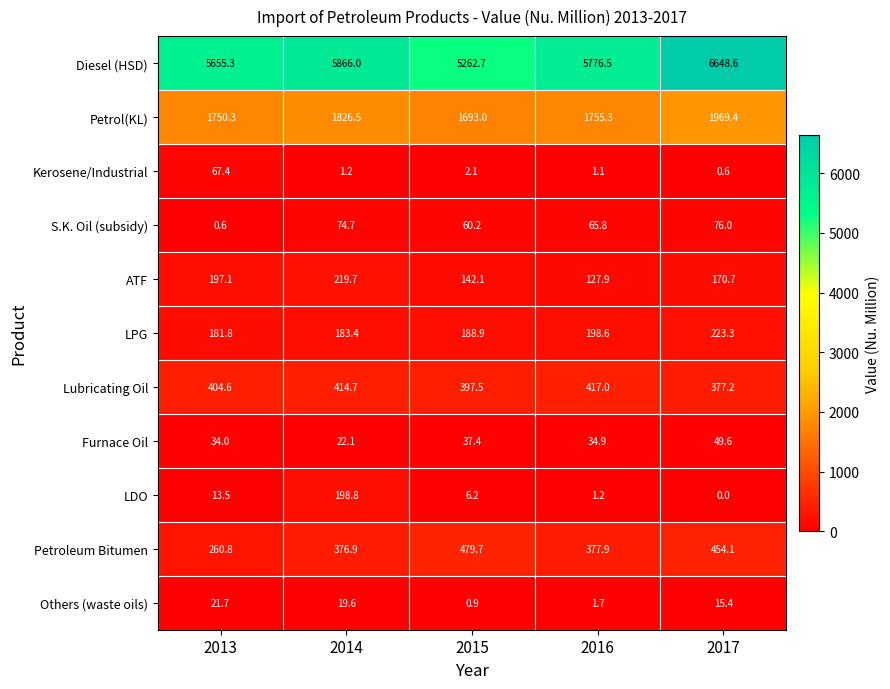

What is the spread (max minus min) of values at 2017?

6648.6